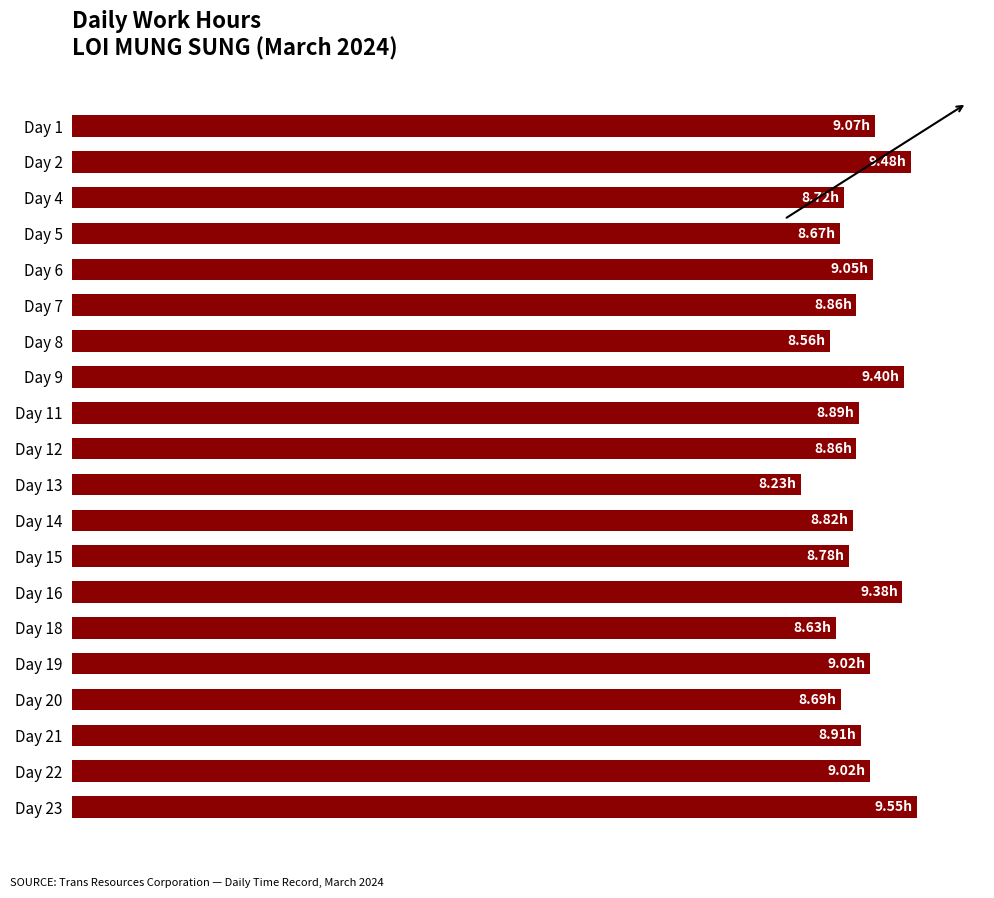

What is the average value?

8.9